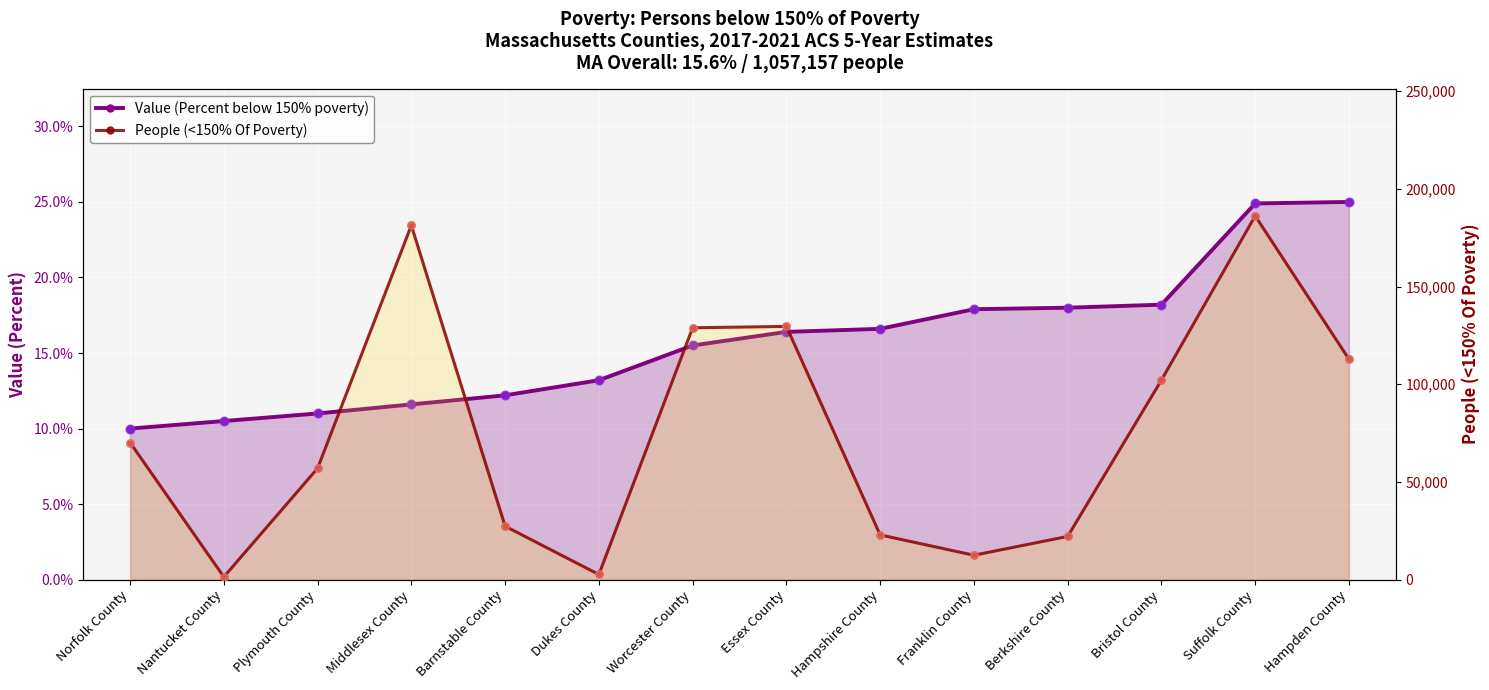

At how many categories does at least one series exceed 149474?

2